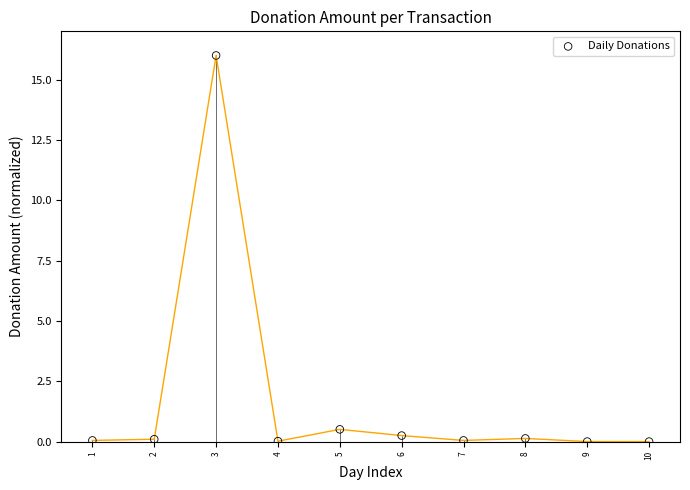

What Y value in the scatter plot is closest to 8?

0.5